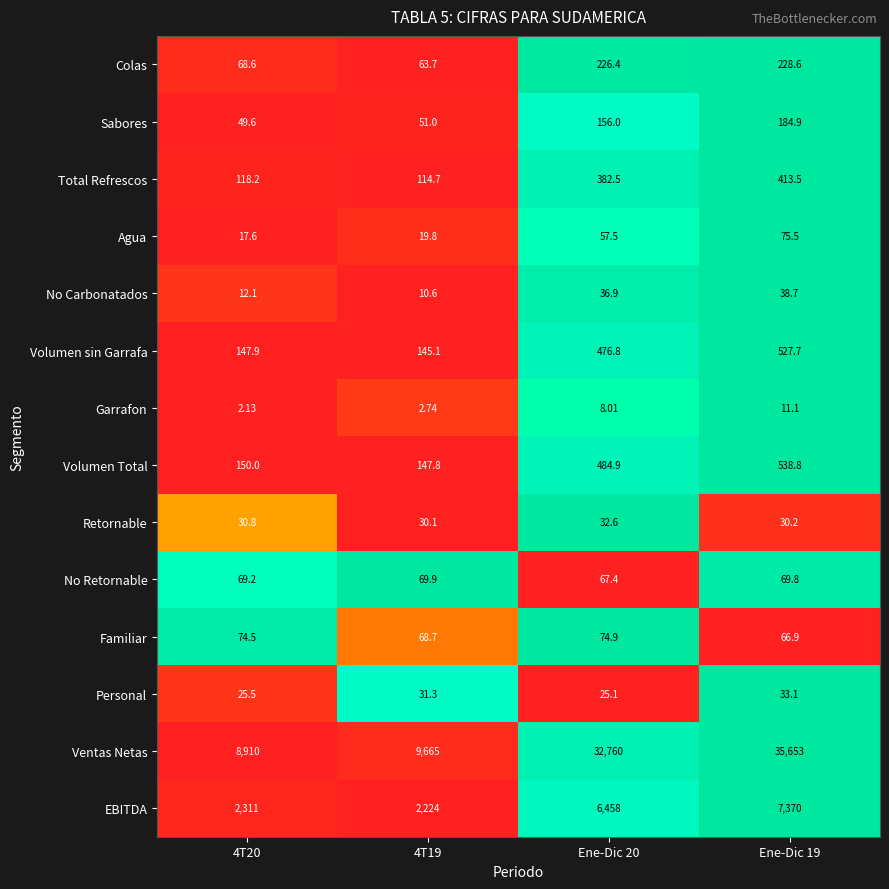

Which series has the largest range (max minus min)?

Ventas Netas